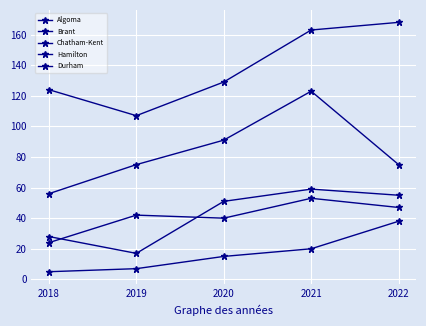

How many data points in Hamilton are less than 129?

2